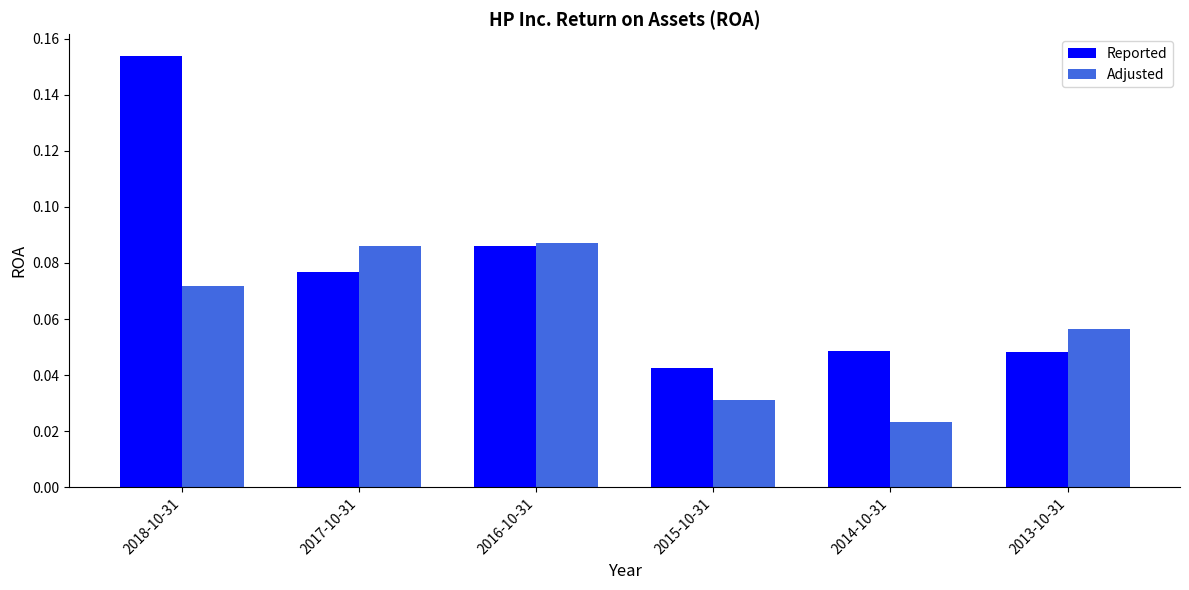

Between 2015-10-31 and 2013-10-31, which series saw the biggest shift?

Adjusted